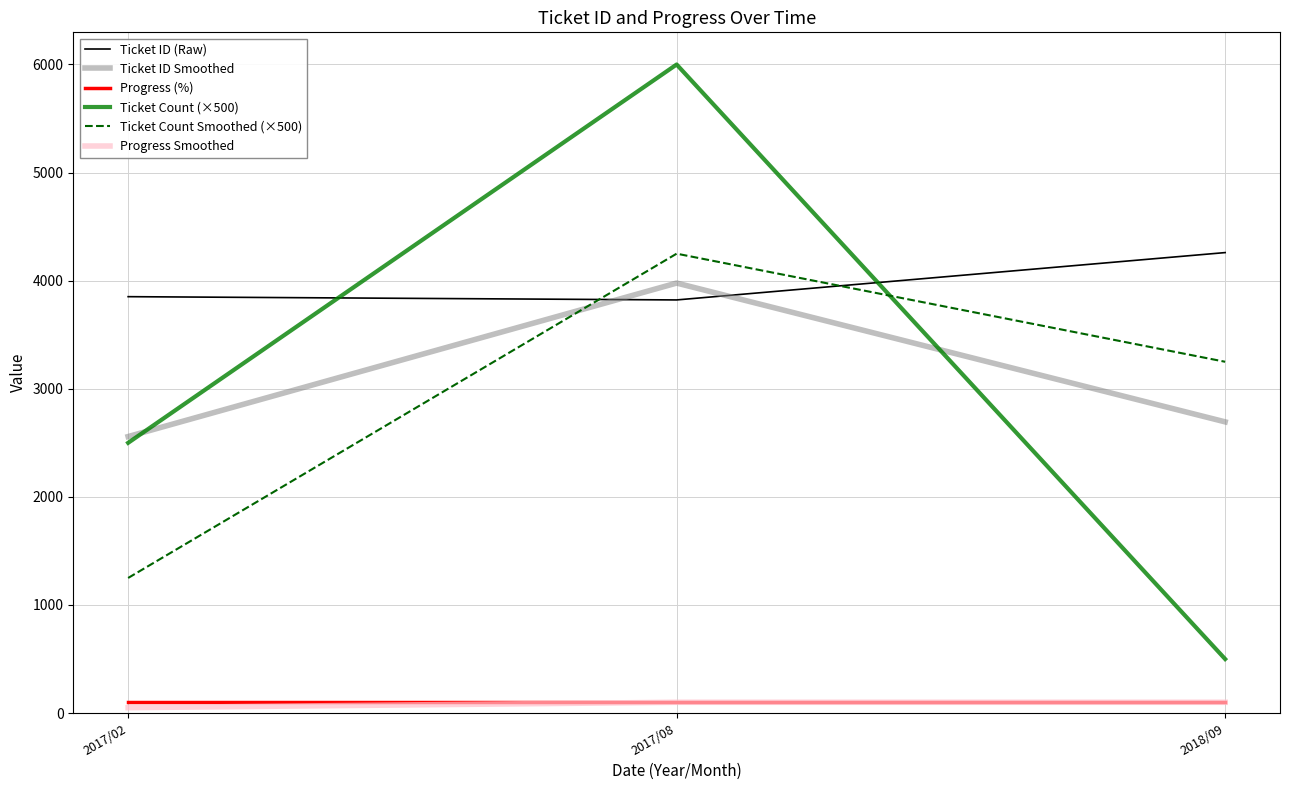

Reading left to right, what are all the values shown in this chart?

Ticket ID (Raw): 2017/02=3852.2	2017/08=3822.0	2018/09=4260.0
Ticket ID Smoothed: 2017/02=2558.1	2017/08=3978.1	2018/09=2694.0
Progress (%): 2017/02=100.0	2017/08=100.0	2018/09=100.0
Ticket Count (×500): 2017/02=2500.0	2017/08=6000.0	2018/09=500.0
Ticket Count Smoothed (×500): 2017/02=1250.0	2017/08=4250.0	2018/09=3250.0
Progress Smoothed: 2017/02=50.0	2017/08=100.0	2018/09=100.0